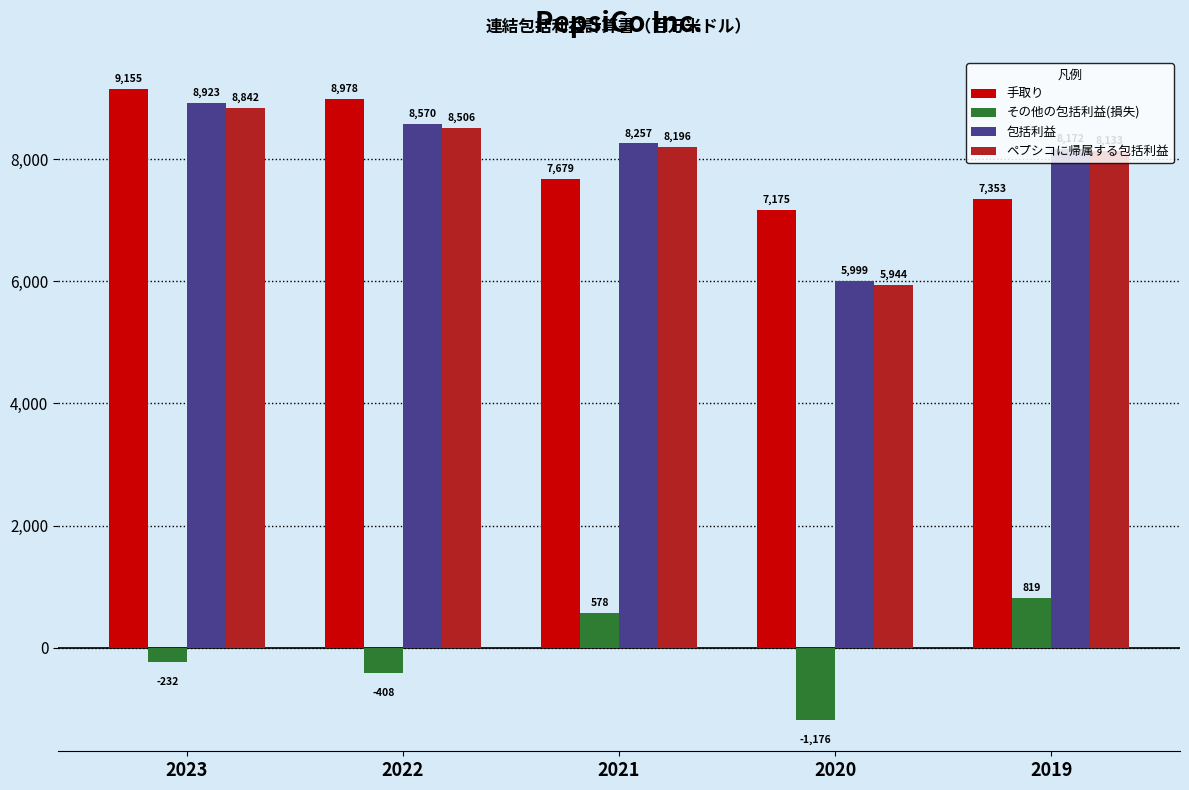

What is the value of the その他の包括利益(損失) bar at the 3rd from the left?

578